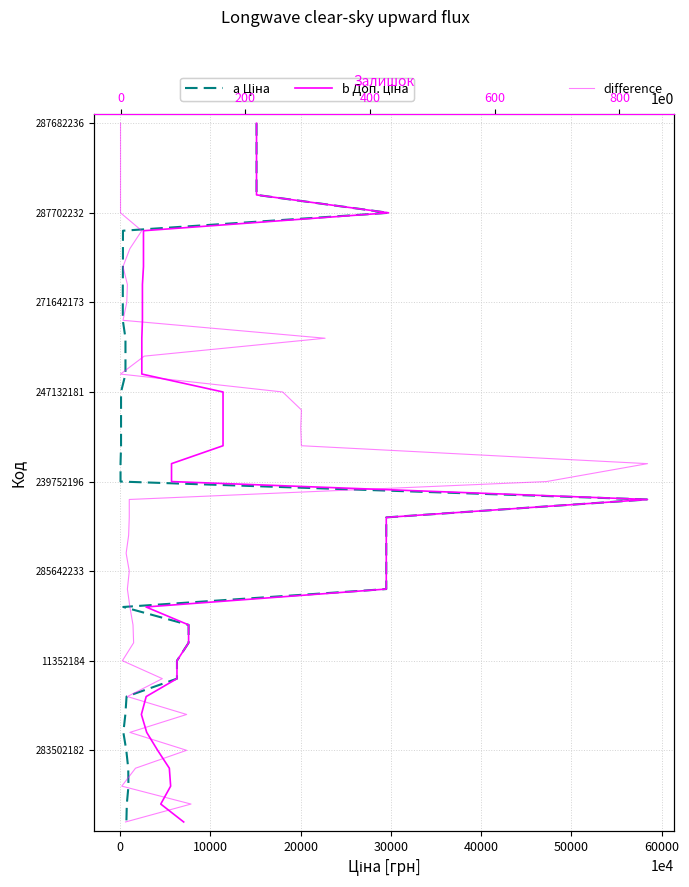

True or false: a Ціна has more than 2 interior local peaks.

False